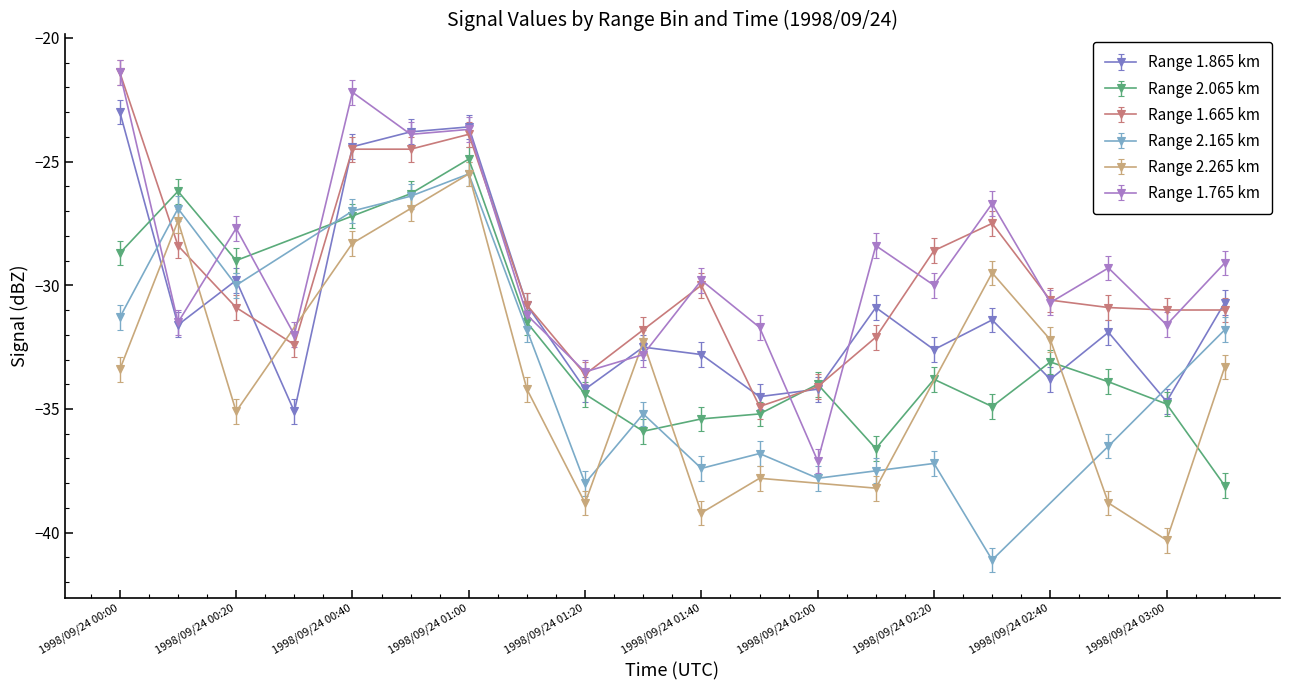

What is the difference between the second highest and second lowest values in the 1.865 series?

11.1